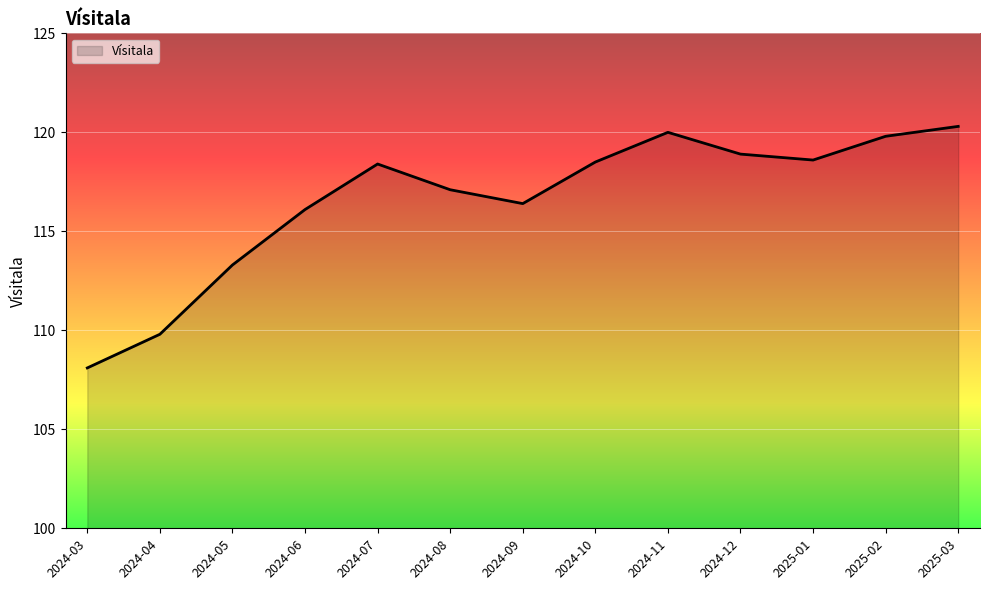

What is the average value?

116.6